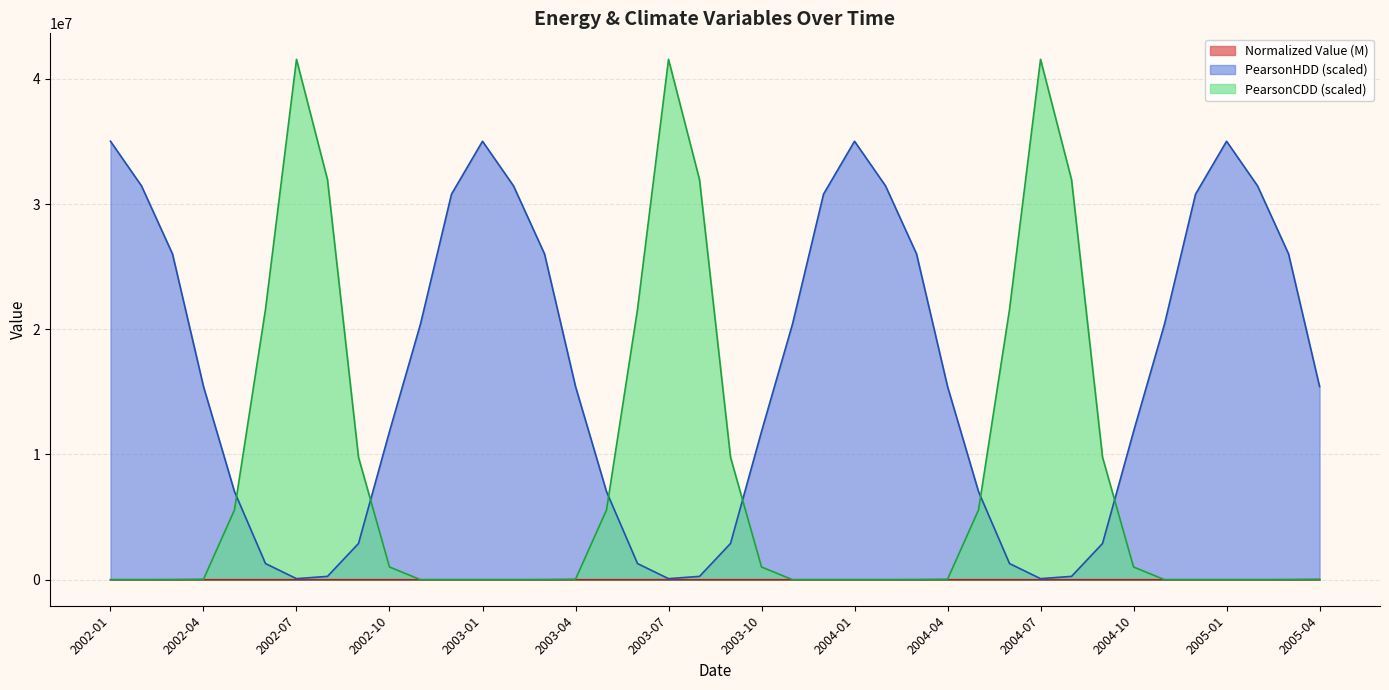

Rank the series by their average value, from lowest to highest.

Normalized Value (M), PearsonCDD (scaled), PearsonHDD (scaled)